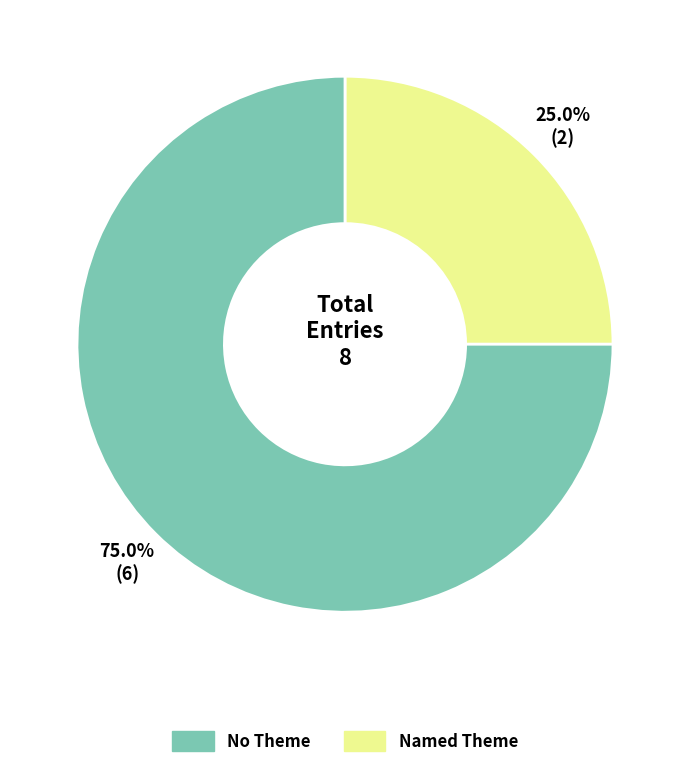

To the nearest percent, what is the average slice percentage?

50%